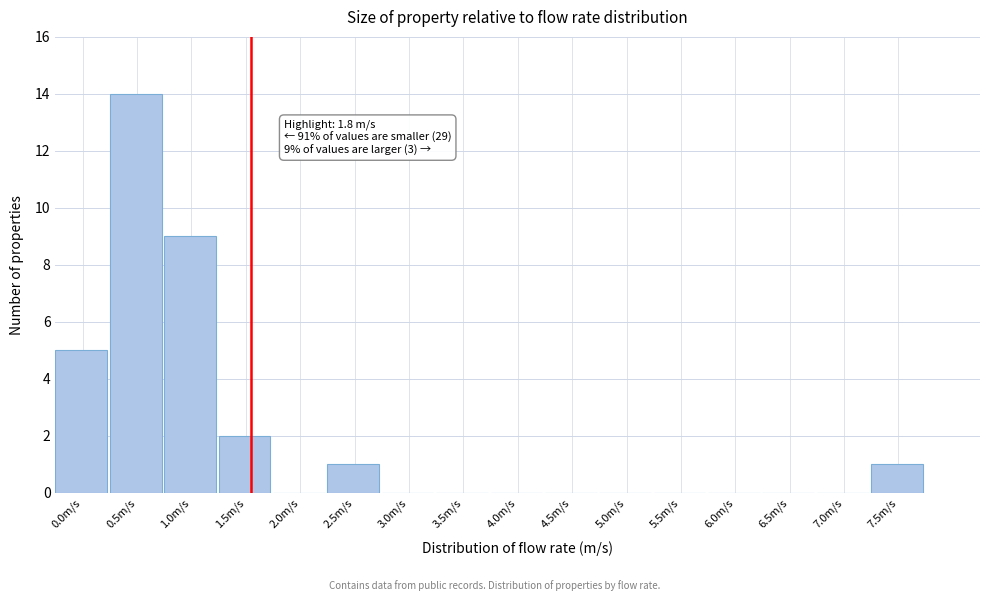

Reading left to right, what are all the values shown in this chart?

0.0m/s=5	0.5m/s=14	1.0m/s=9	1.5m/s=2	2.0m/s=0	2.5m/s=1	3.0m/s=0	3.5m/s=0	4.0m/s=0	4.5m/s=0	5.0m/s=0	5.5m/s=0	6.0m/s=0	6.5m/s=0	7.0m/s=0	7.5m/s=1